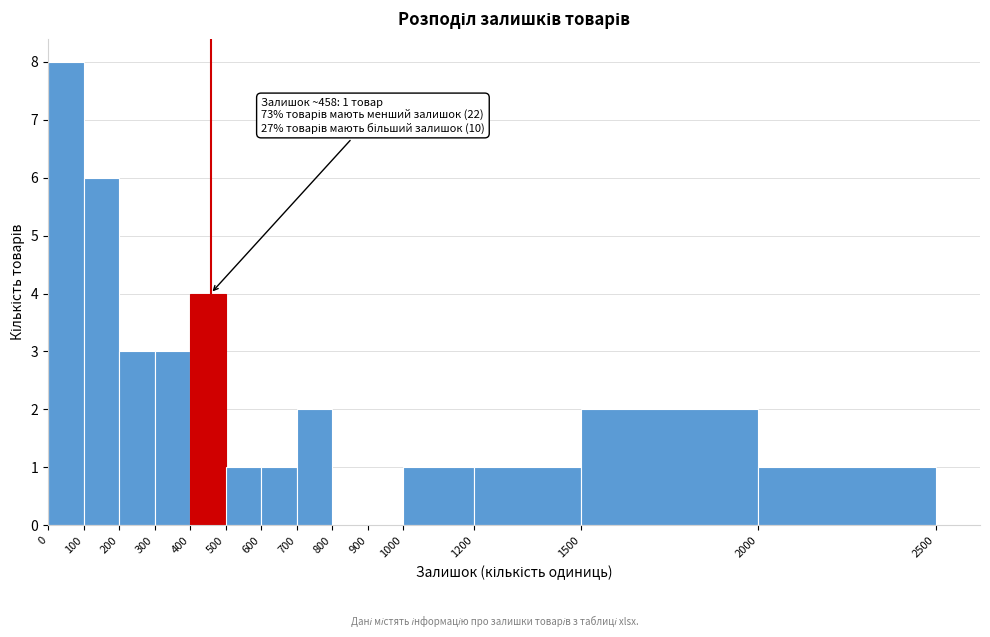

Which range on the x-axis has the tallest bar?

0 to 100